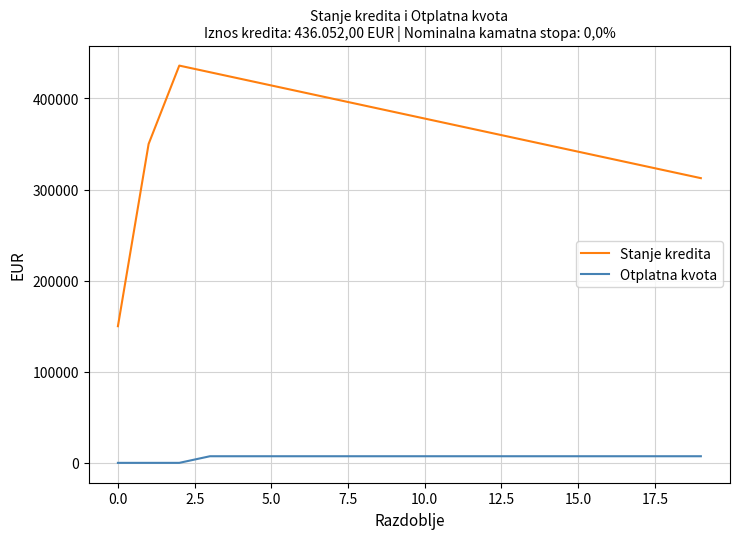

Which series has the largest total across all categories?

Stanje kredita